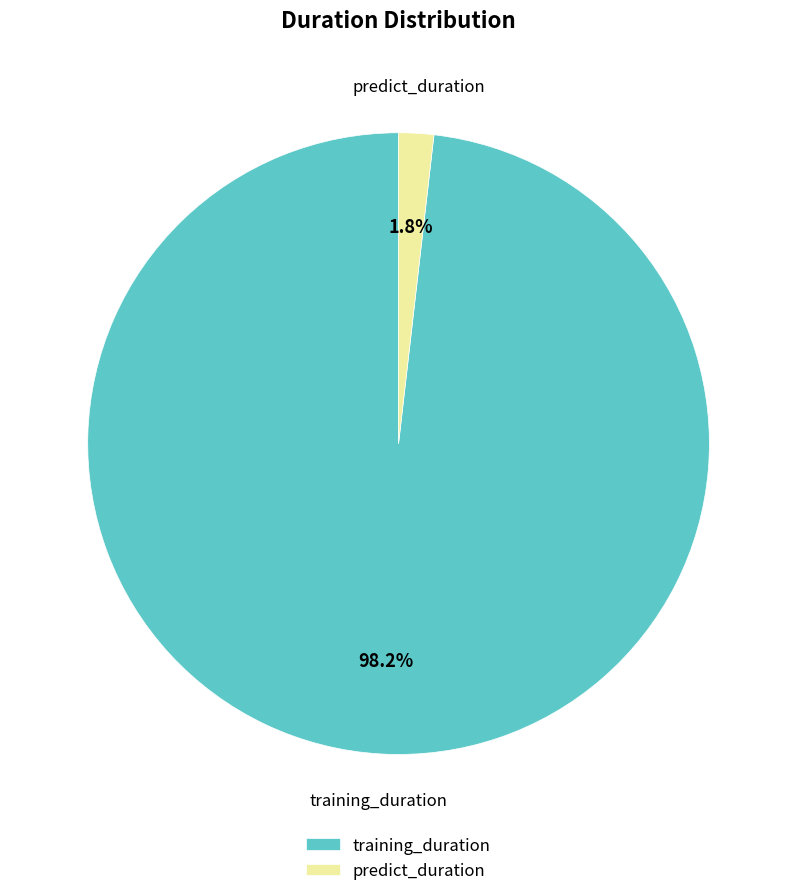

How many slices are in this pie chart?

2